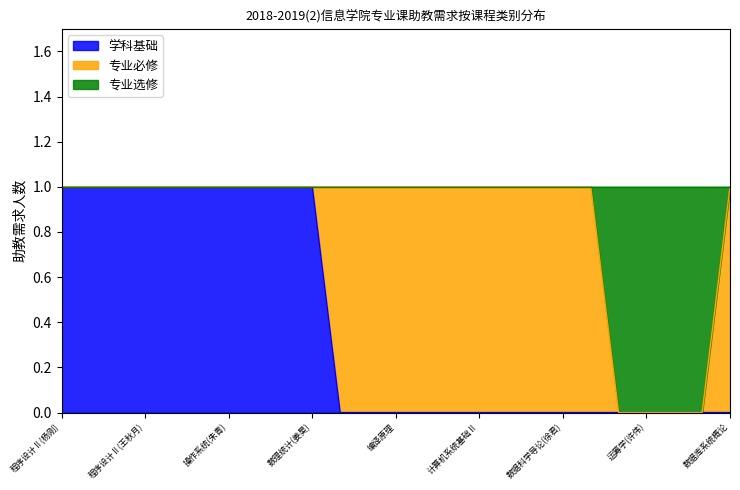

Does the chart display data point markers on the line(s)?

No